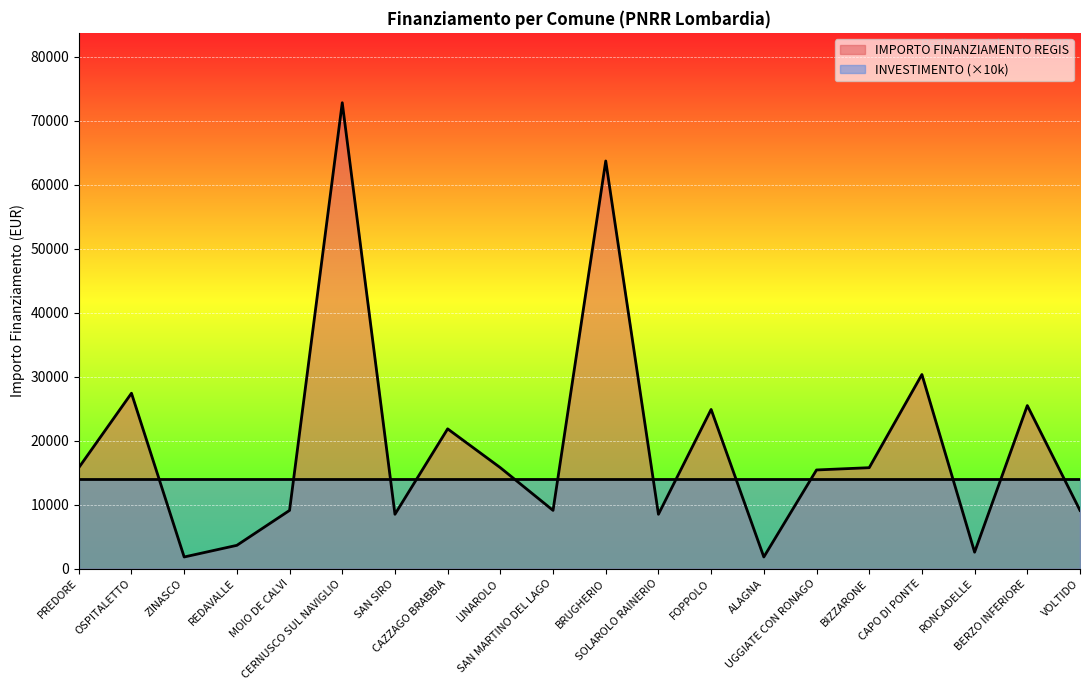

What is the value of the 16th point from the left?

15782